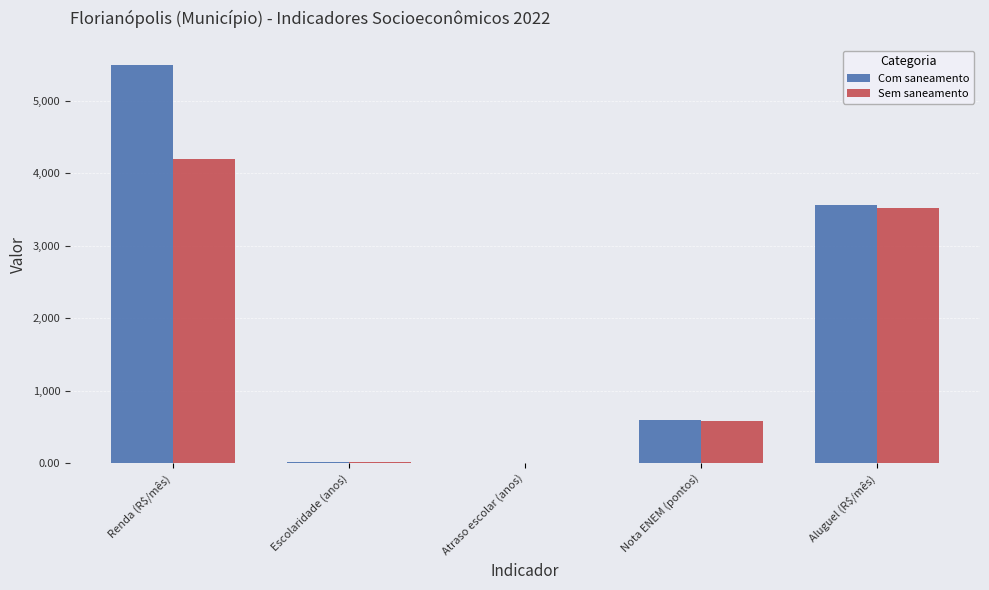

True or false: Com saneamento has a value of 3561.4 at Aluguel (R$/mês).

True